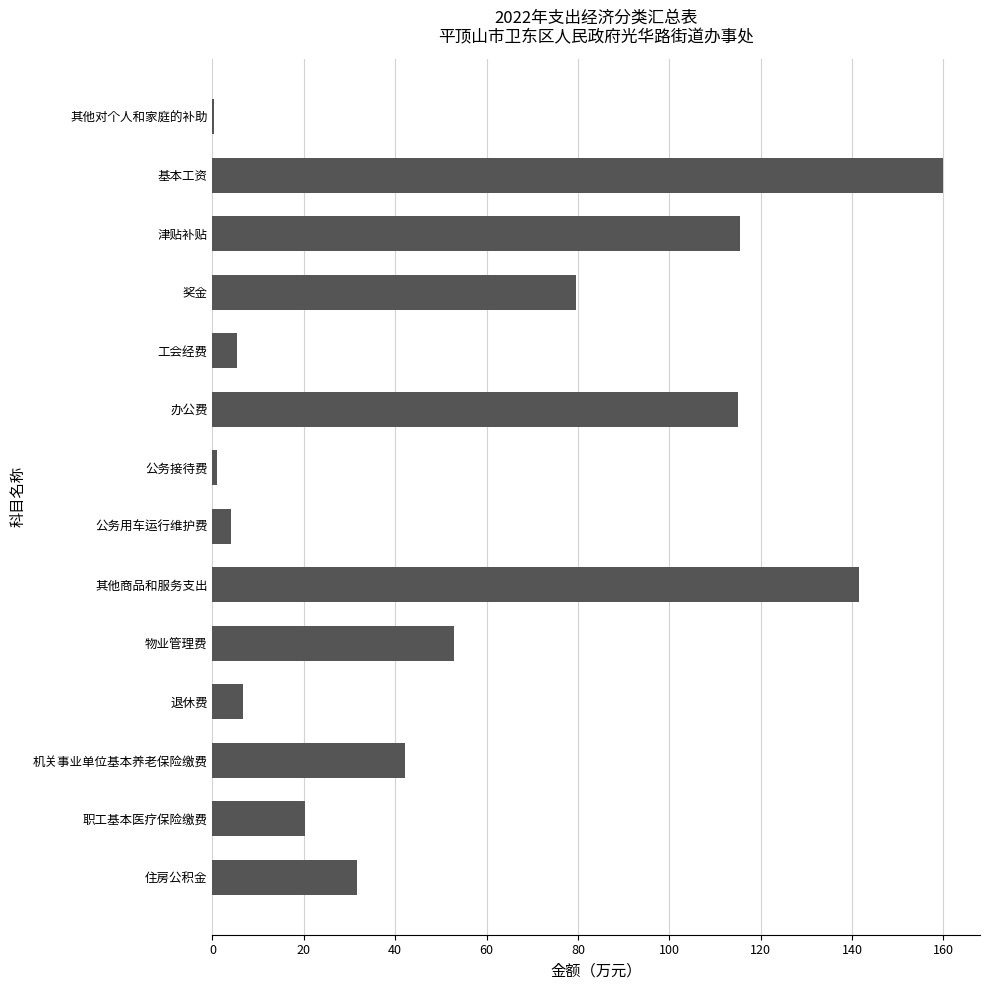

What is the approximate value at 其他商品和服务支出?

141.5